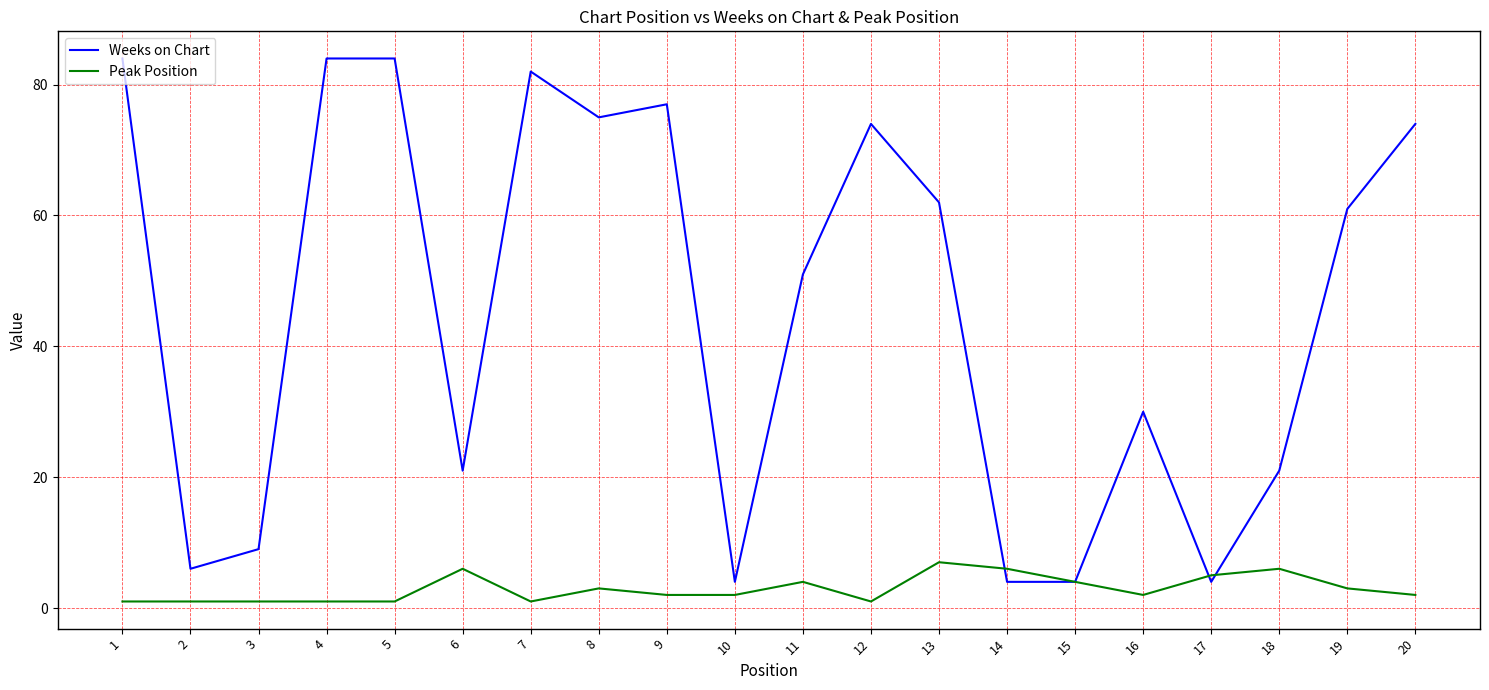

Does the chart display data point markers on the line(s)?

No